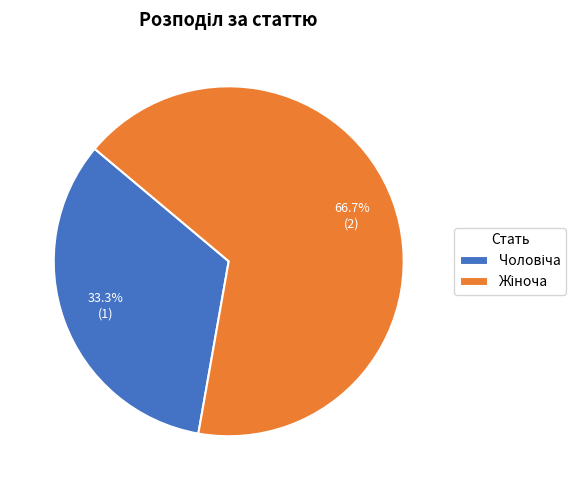

Is there any slice that represents more than half of the pie?

Yes